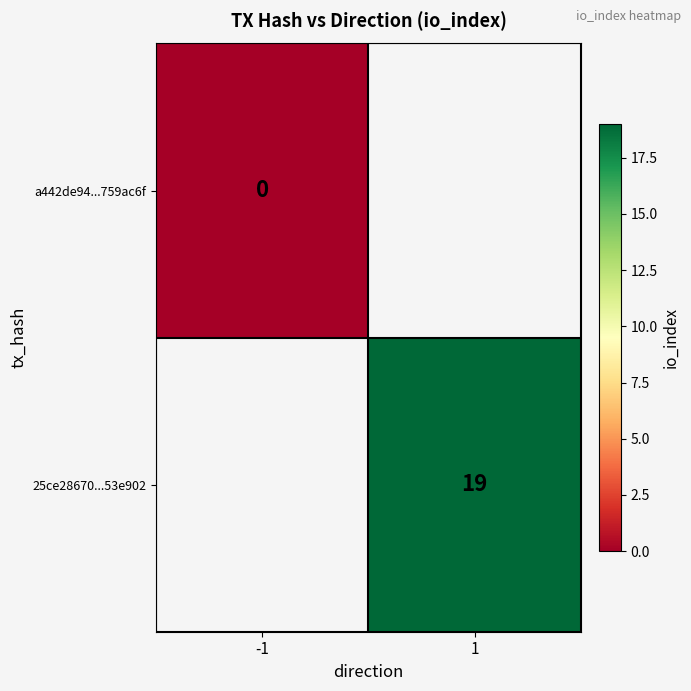

Is the value of a442de94...759ac6f at -1 greater than the value of 25ce28670...53e902 at 1?

No